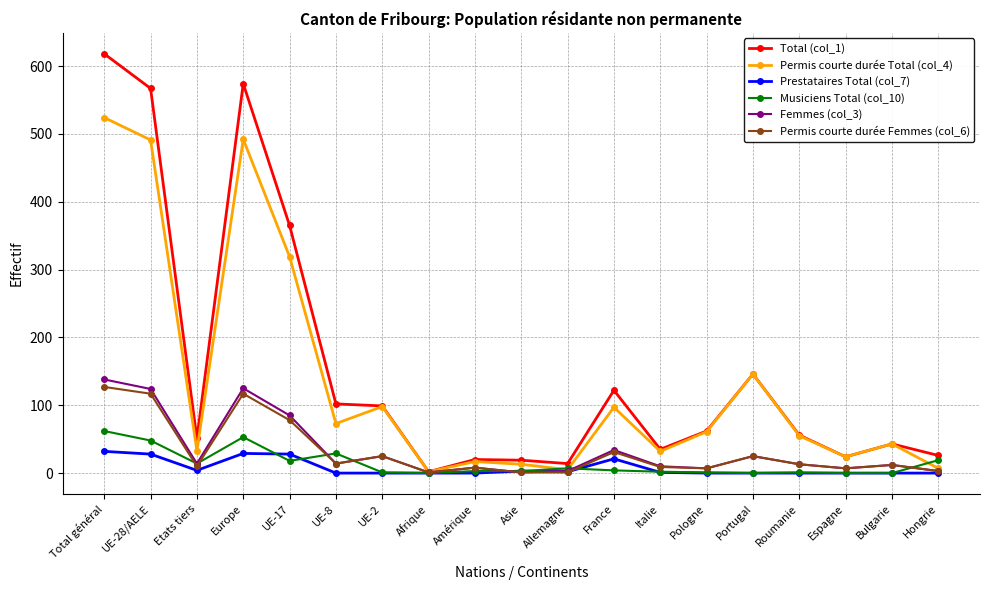

Which series ends up on top after the final intersection of Prestataires Total (col_7) and Musiciens Total (col_10)?

Musiciens Total (col_10)